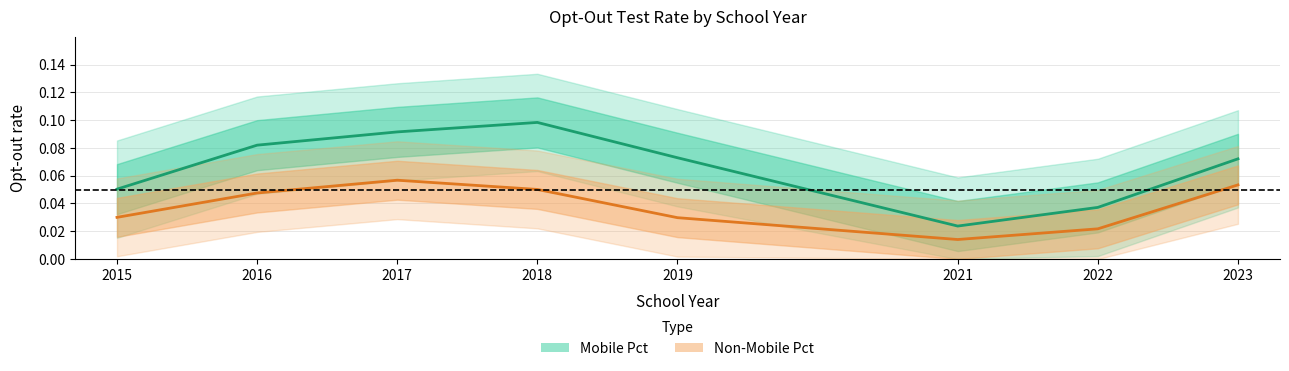

What is the value of the Mobile Pct point at the 1st from the left?

0.1